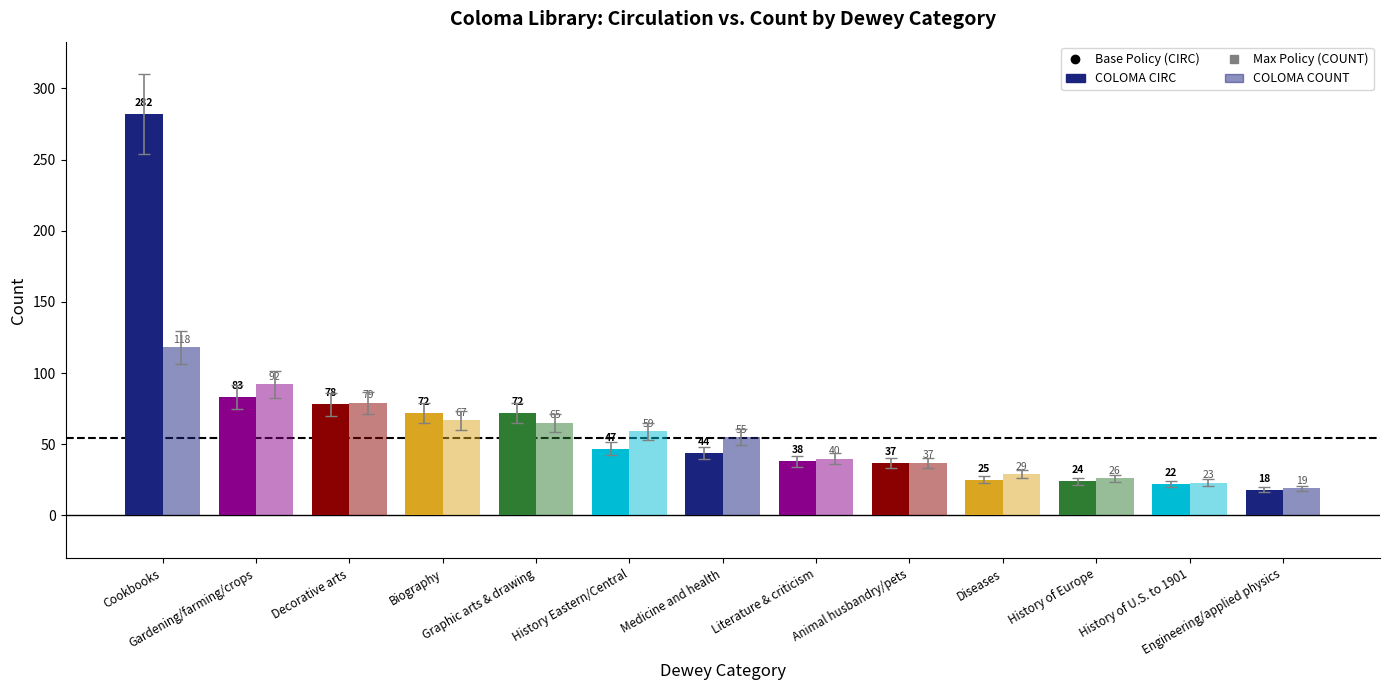

What position from the right is History Eastern/Central?

8